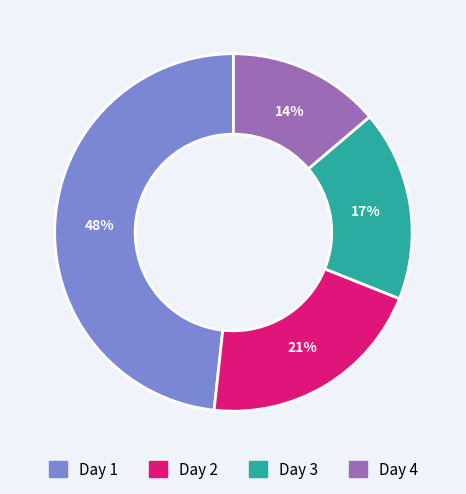

To the nearest percent, what is the combined percentage of Day 4 and Day 1?

62%